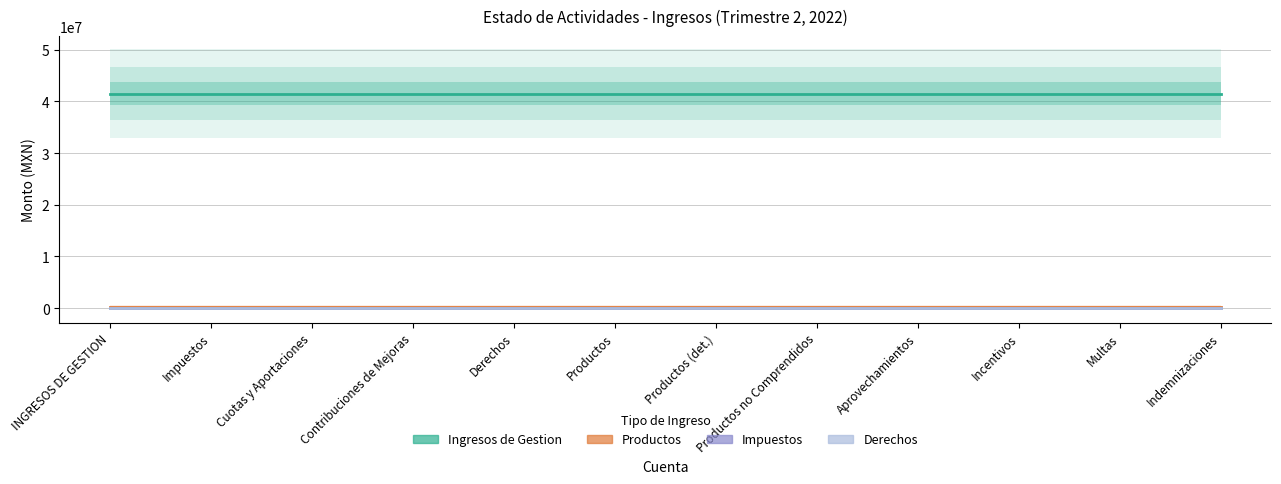

Is it true that Impuestos equals 0.0 at Derechos?

True